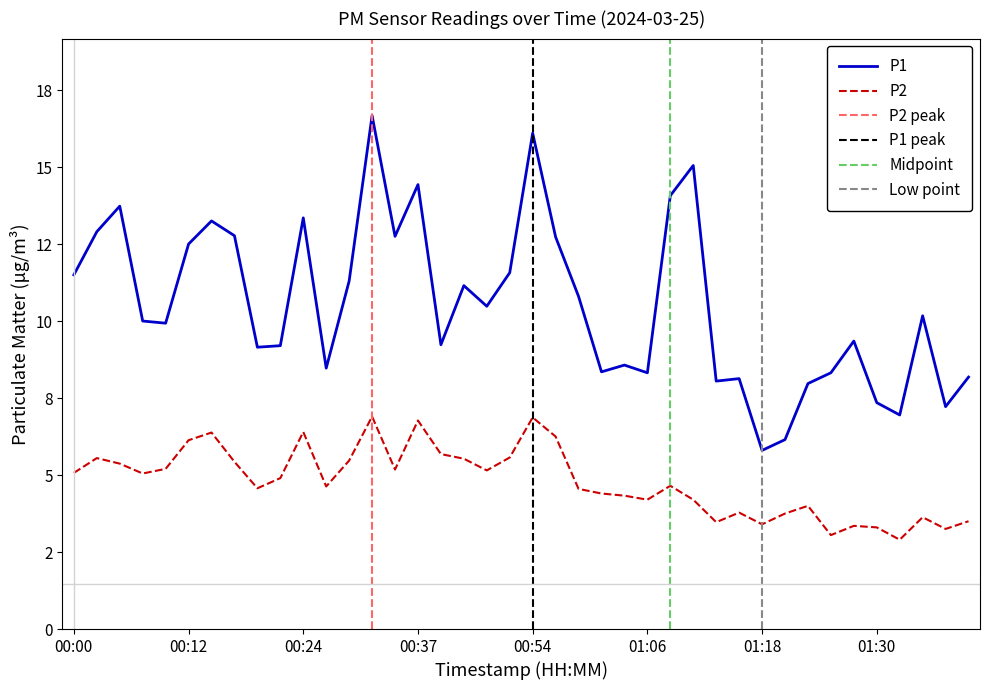

Between 01:30 and 01:20, which is larger?

01:30